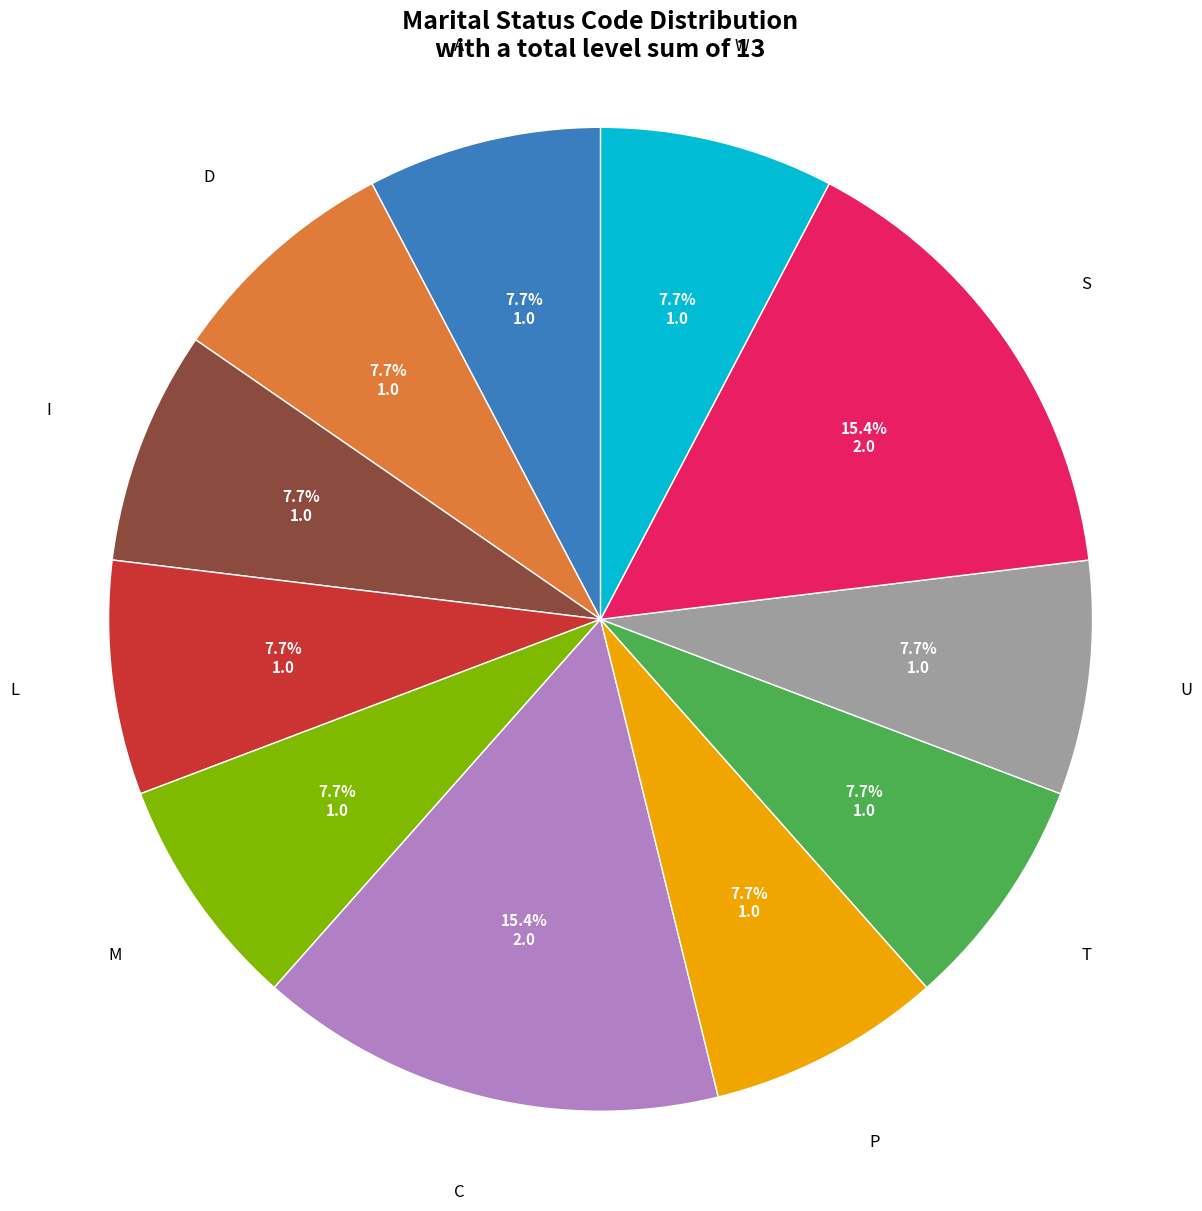

Is there a majority slice in this chart?

No